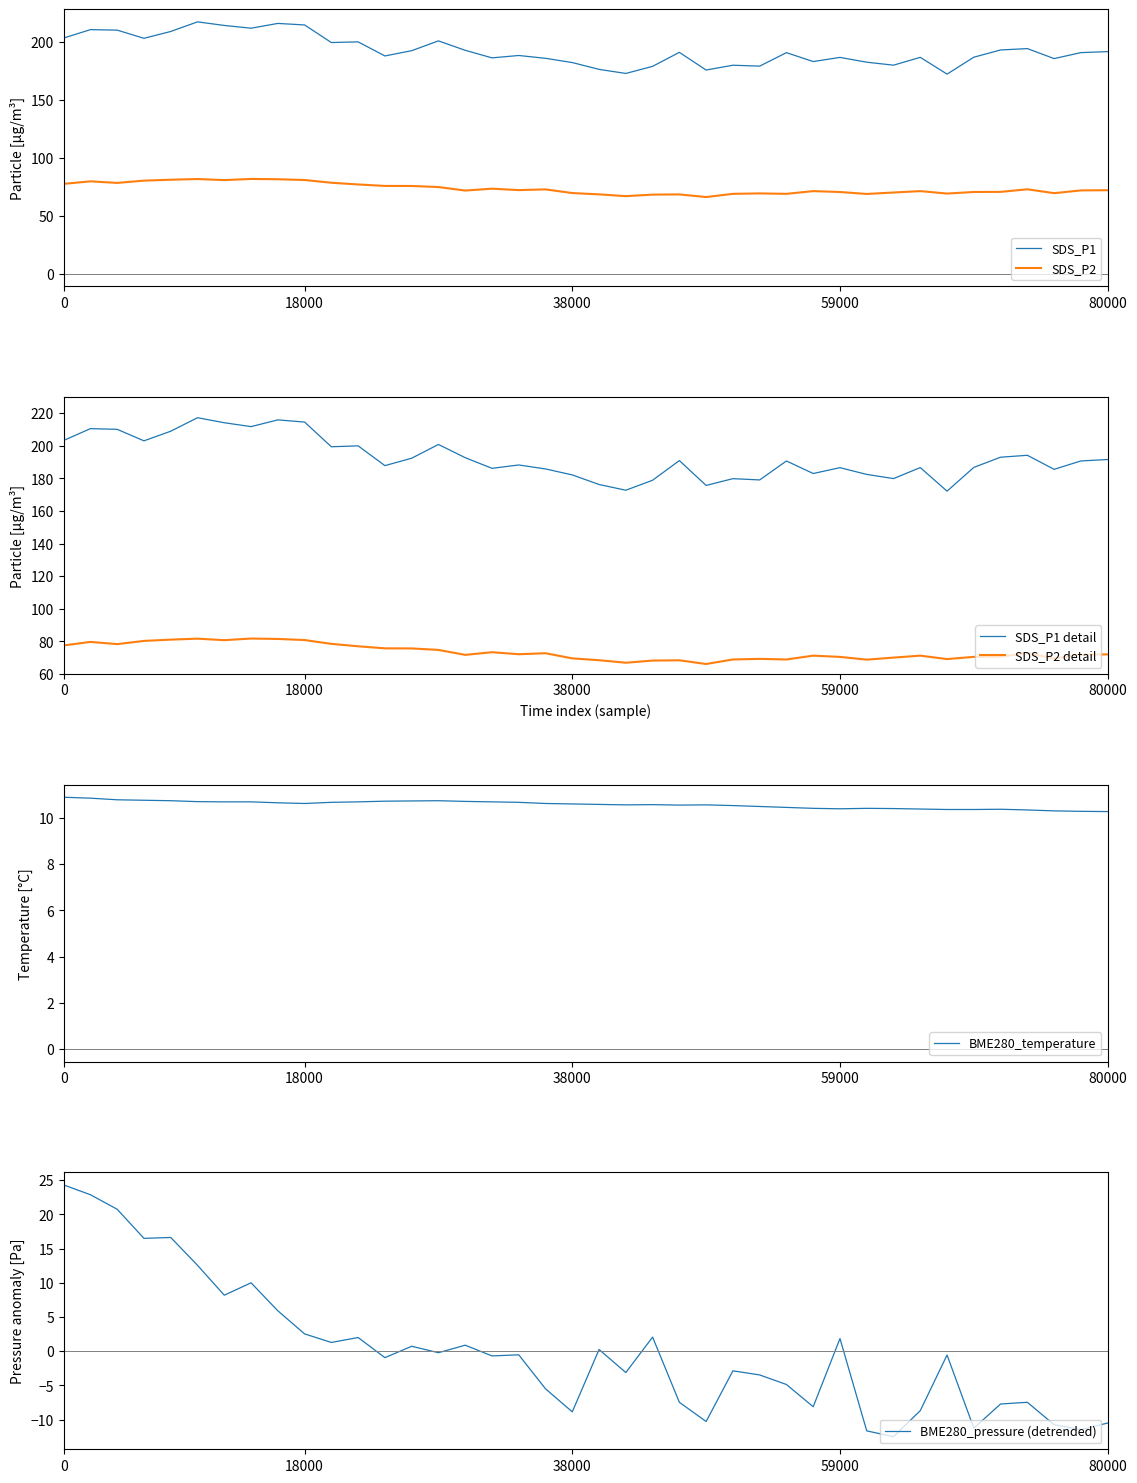

How many distinct data groups are displayed?

6